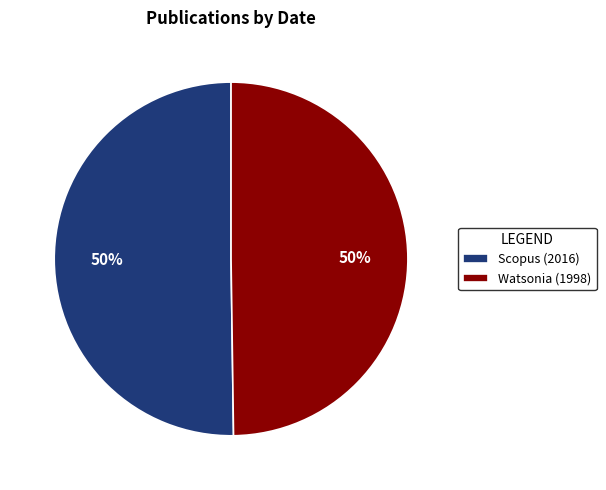

The Scopus (2016) slice represents 50% of the pie. True or false?

True